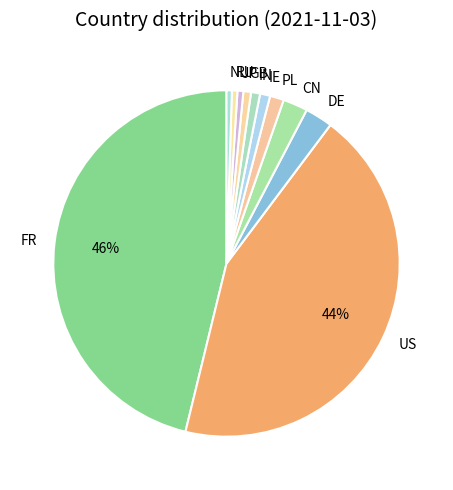

Between DE and IN, which is larger?

DE